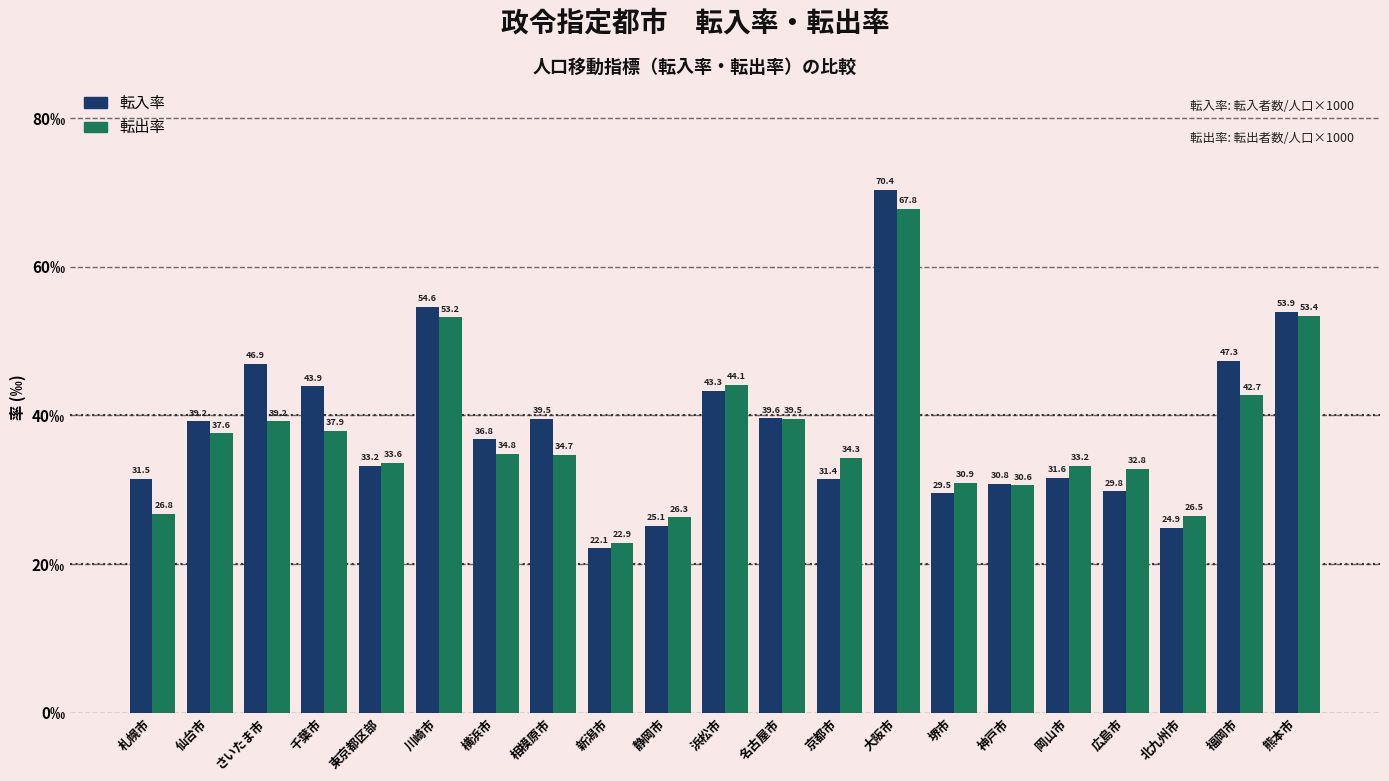

What are all the series names shown in the legend?

転入率, 転出率